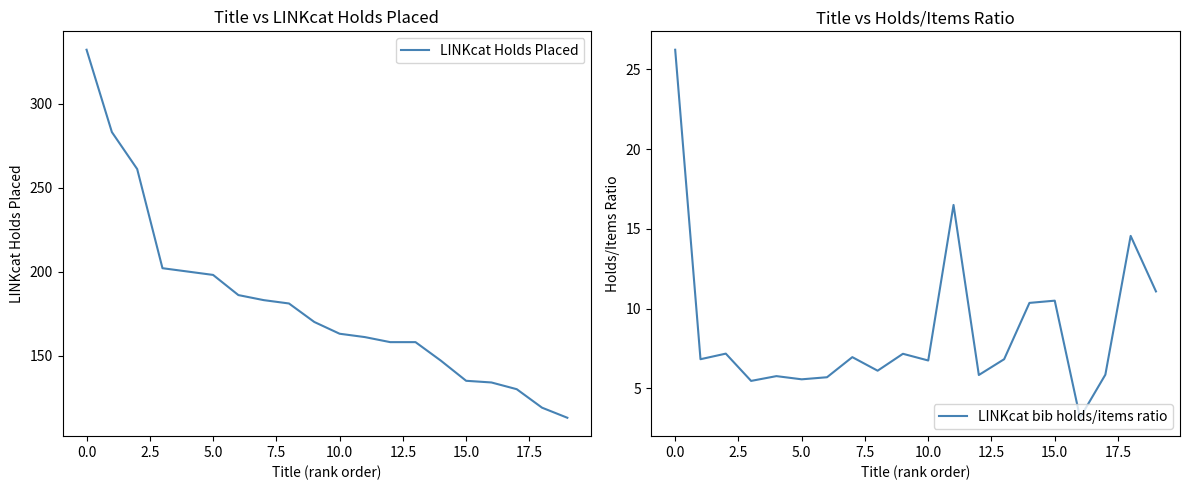

What is the average value of the LINKcat Holds Placed series?

181